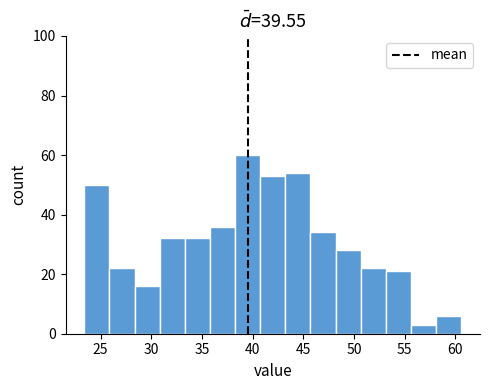

What is the height of the bar covering 40.5 to 43.0 on the x-axis? Neither the bar edges nor the heights are printed on the chart, so give them approximately, as read against the axes.

54